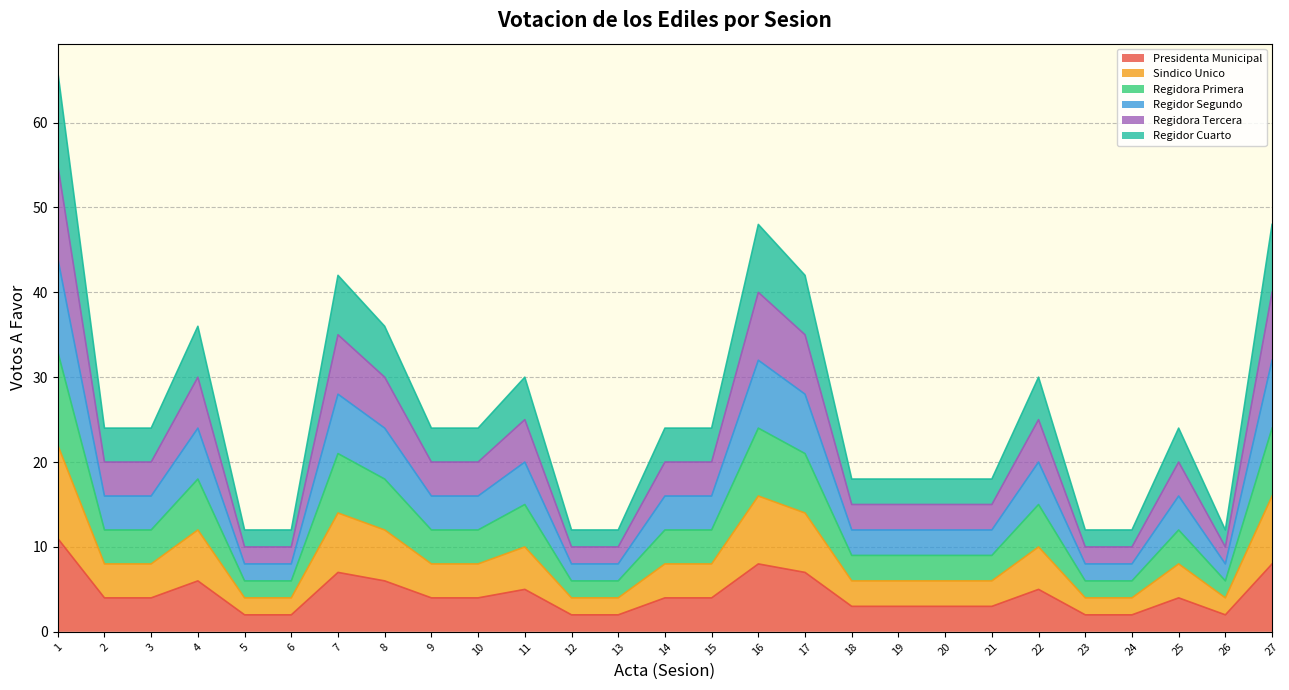

At which category does the chart reach its minimum across all series?

5